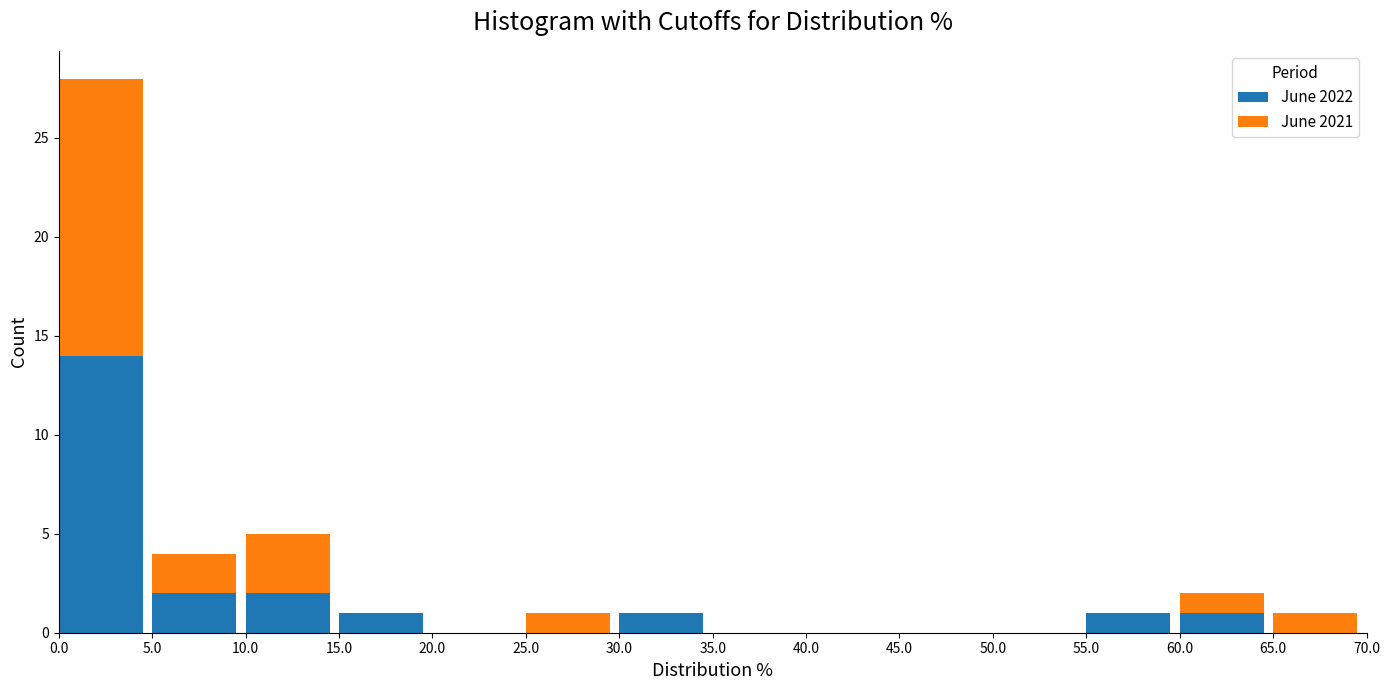

Reading right to left, what are the values for June 2022?

65.0=0	60.0=1	55.0=1	50.0=0	45.0=0	40.0=0	35.0=0	30.0=1	25.0=0	20.0=0	15.0=1	10.0=2	5.0=2	0.0=14